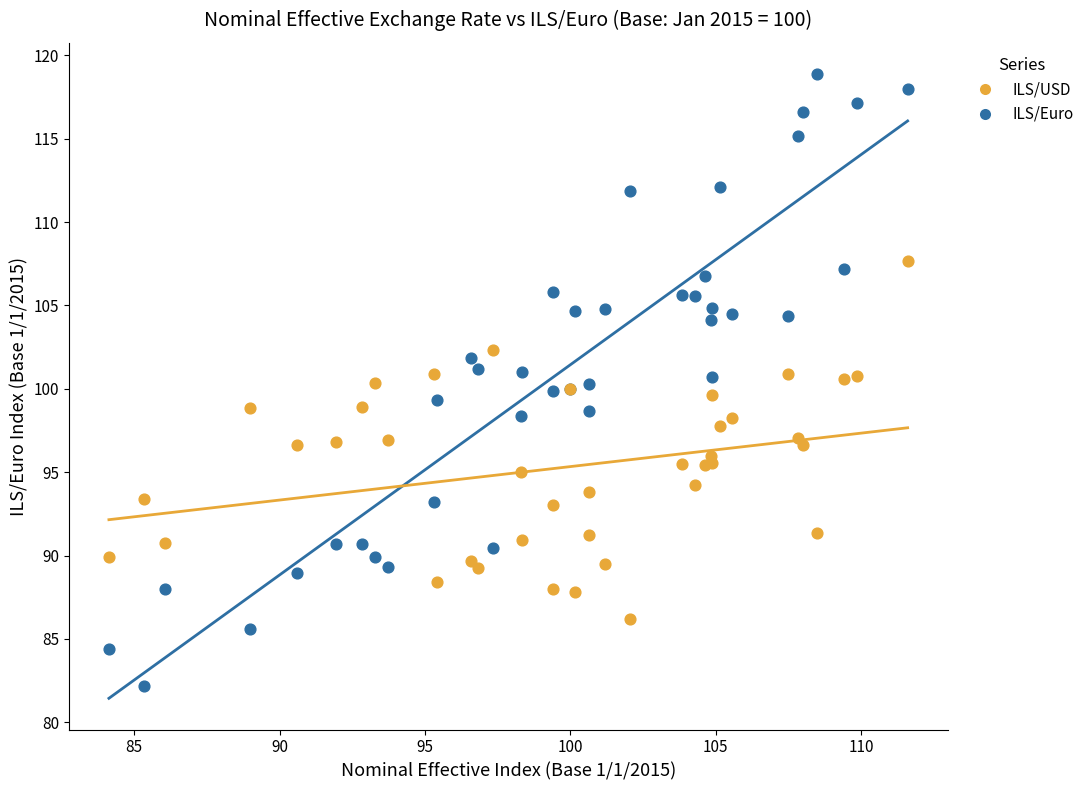

Which series has the largest Y range (max minus min)?

ILS/Euro